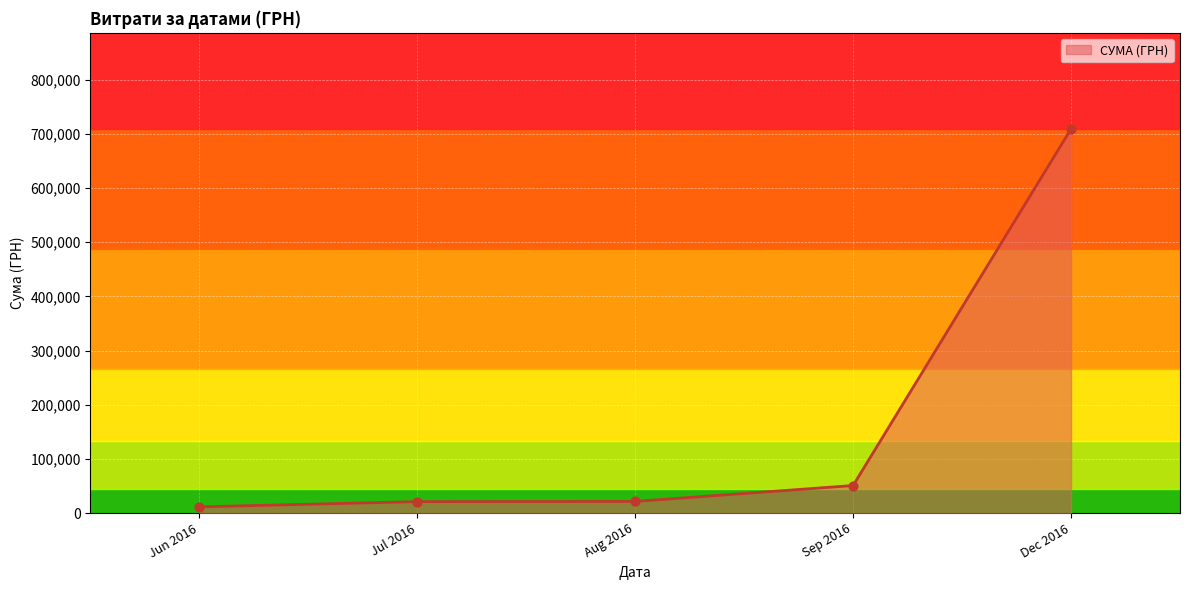

Approximately how many times larger is the value at Dec 2016 compared to Aug 2016?

33.1